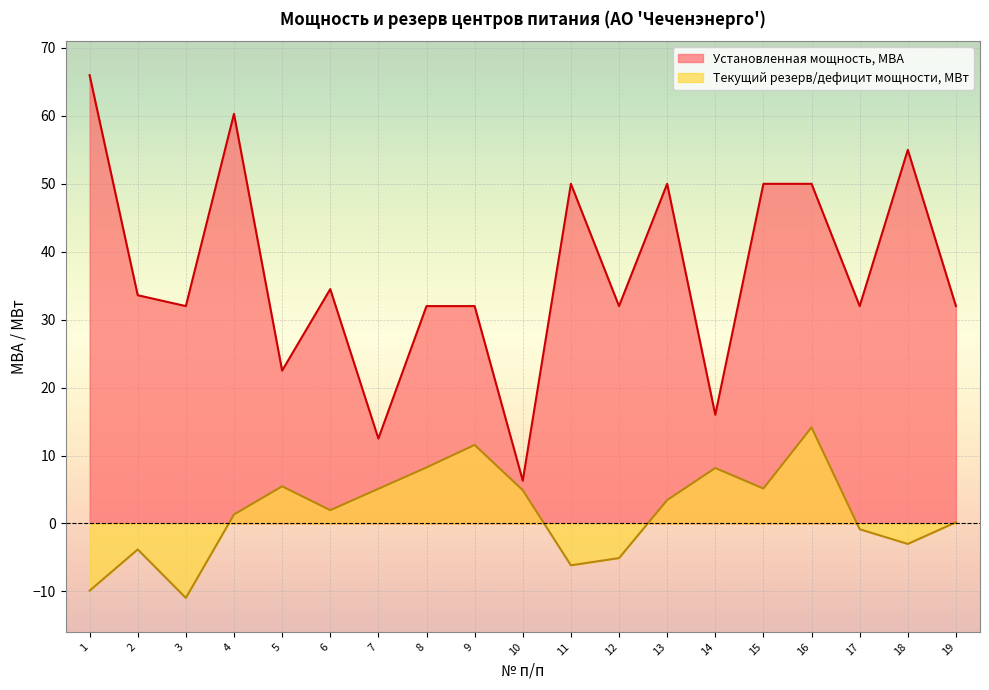

Reading right to left, list all the values displayed in this chart.

Установленная мощность, МВА: 19=32.0	18=55.0	17=32.0	16=50.0	15=50.0	14=16.0	13=50.0	12=32.0	11=50.0	10=6.3	9=32.0	8=32.0	7=12.5	6=34.5	5=22.5	4=60.3	3=32.0	2=33.6	1=66.0
Текущий резерв/дефицит мощности, МВт: 19=0.2	18=-3.0	17=-0.8	16=14.2	15=5.1	14=8.2	13=3.4	12=-5.1	11=-6.2	10=4.9	9=11.6	8=8.2	7=5.1	6=2.0	5=5.5	4=1.3	3=-11.0	2=-3.8	1=-9.9